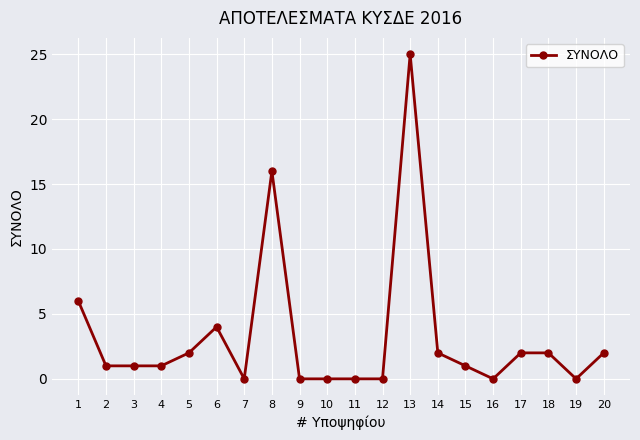

The chart shows a value of 4 at 6. True or false?

True